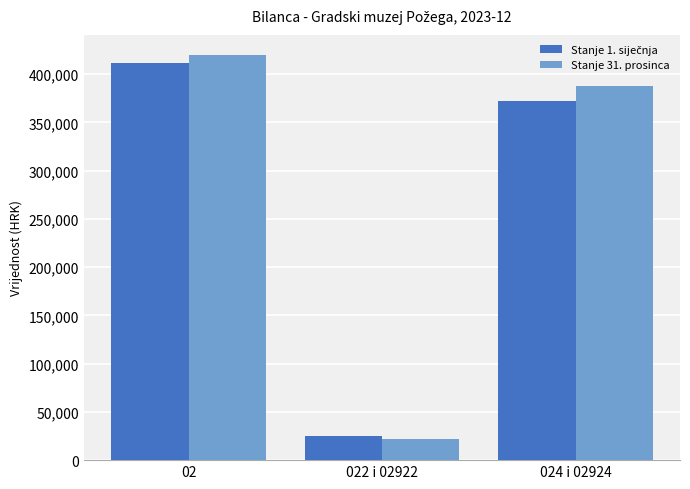

What is the total value across all series at 022 i 02922?

46330.4